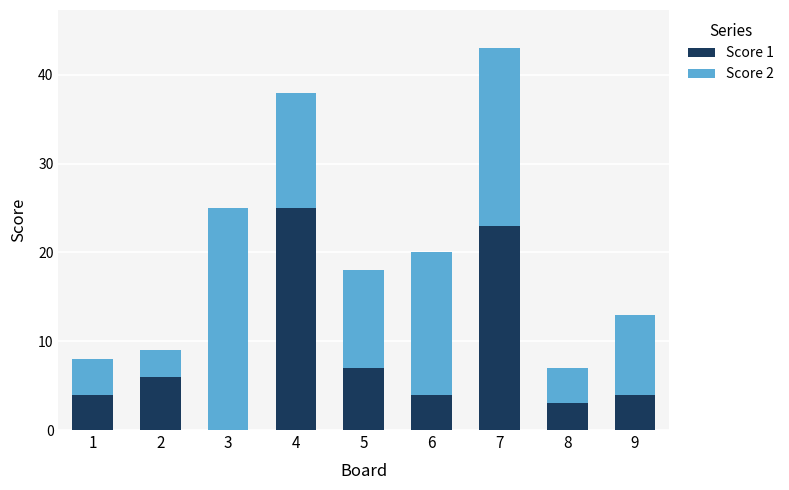

What is the total value across all series at 3?

25